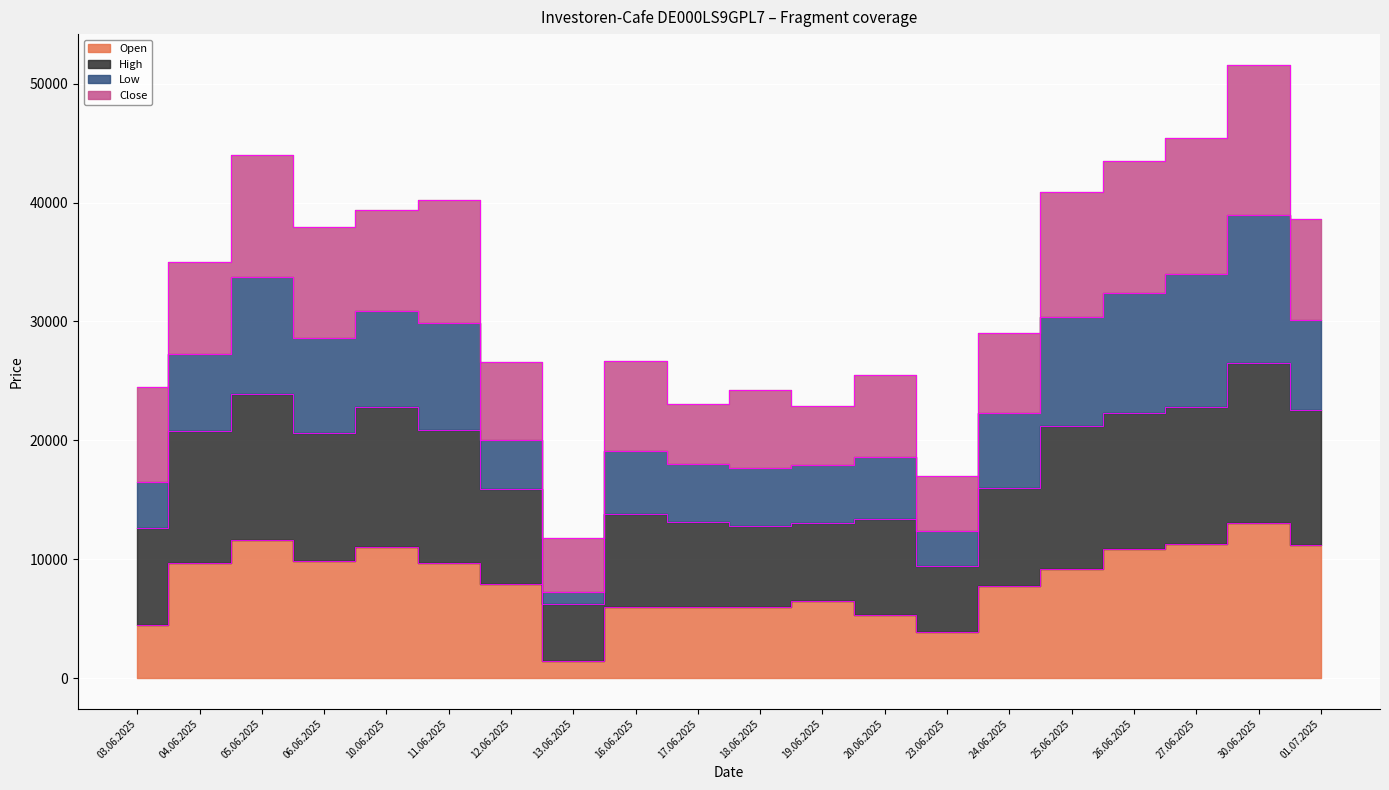

Count the number of categories in the chart.

20